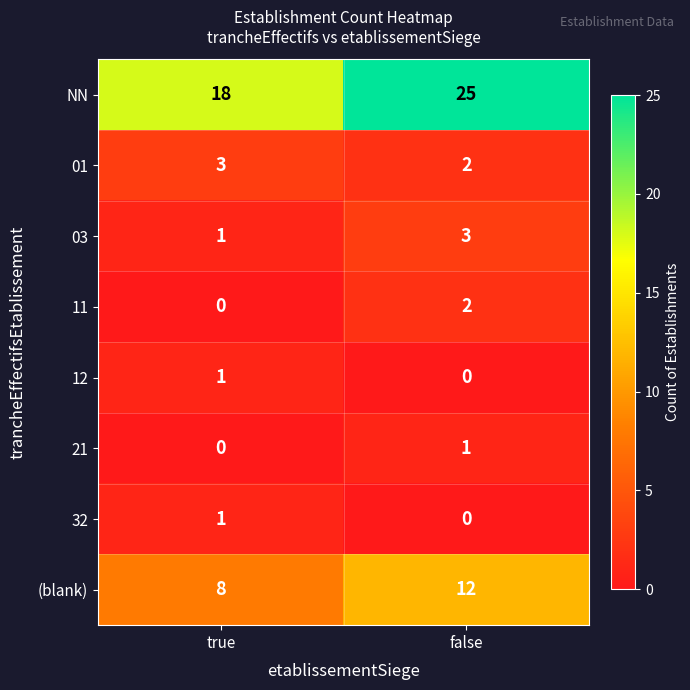

At which label does (blank) reach its peak?

false